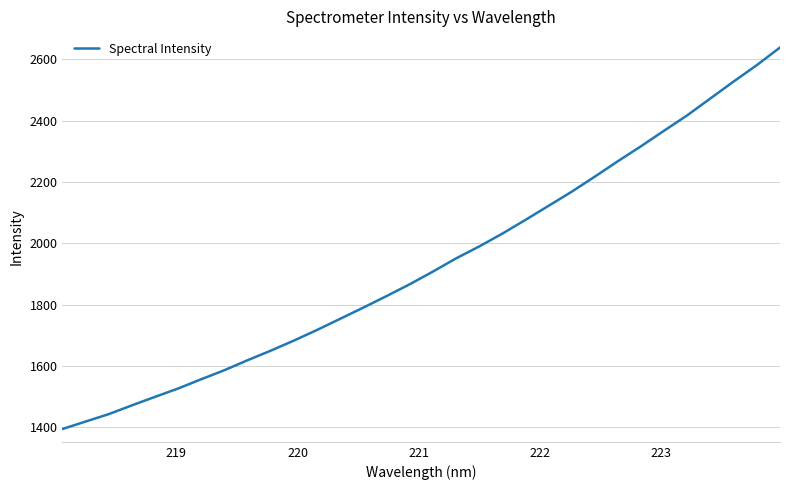

What is the difference between the maximum and minimum values?

1245.1